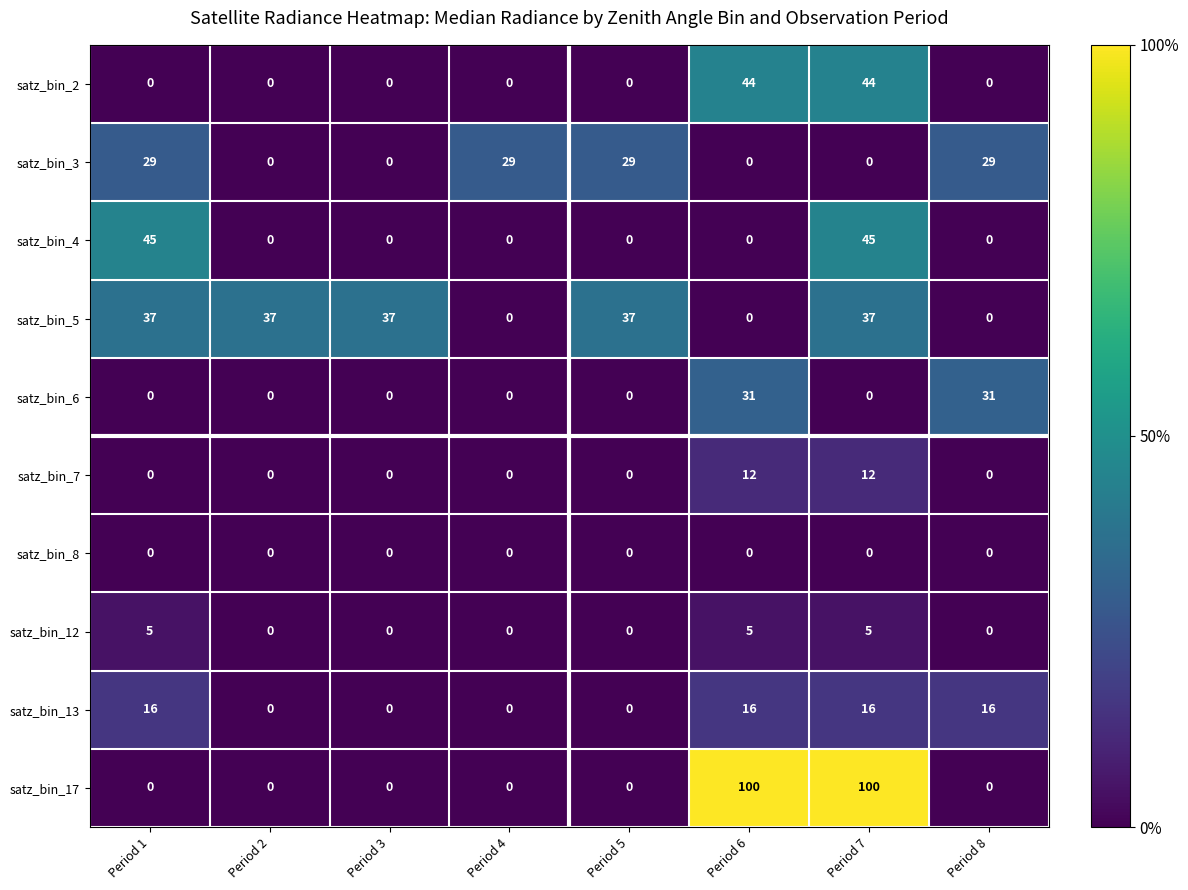

What is the sum of all satz_bin_6 values?

62